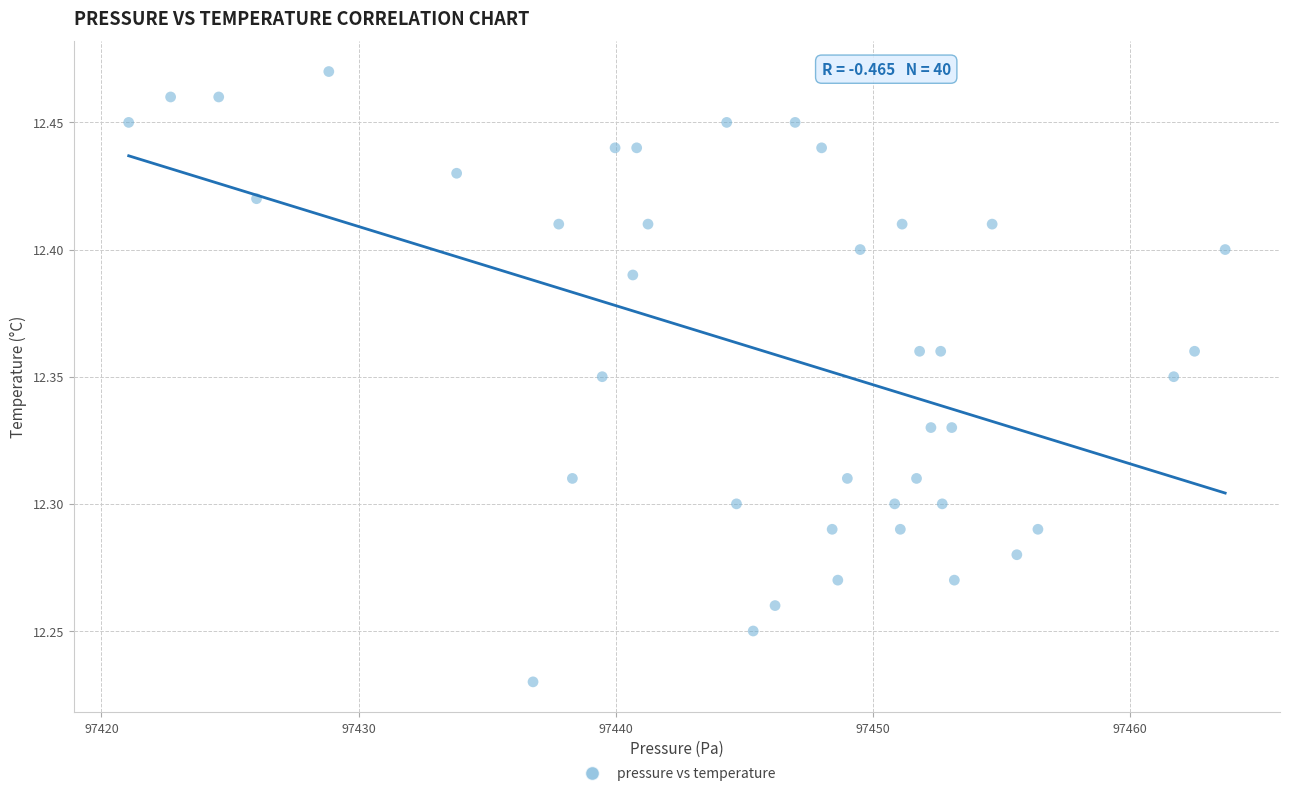

What is the range of X values (max minus min)?

42.6